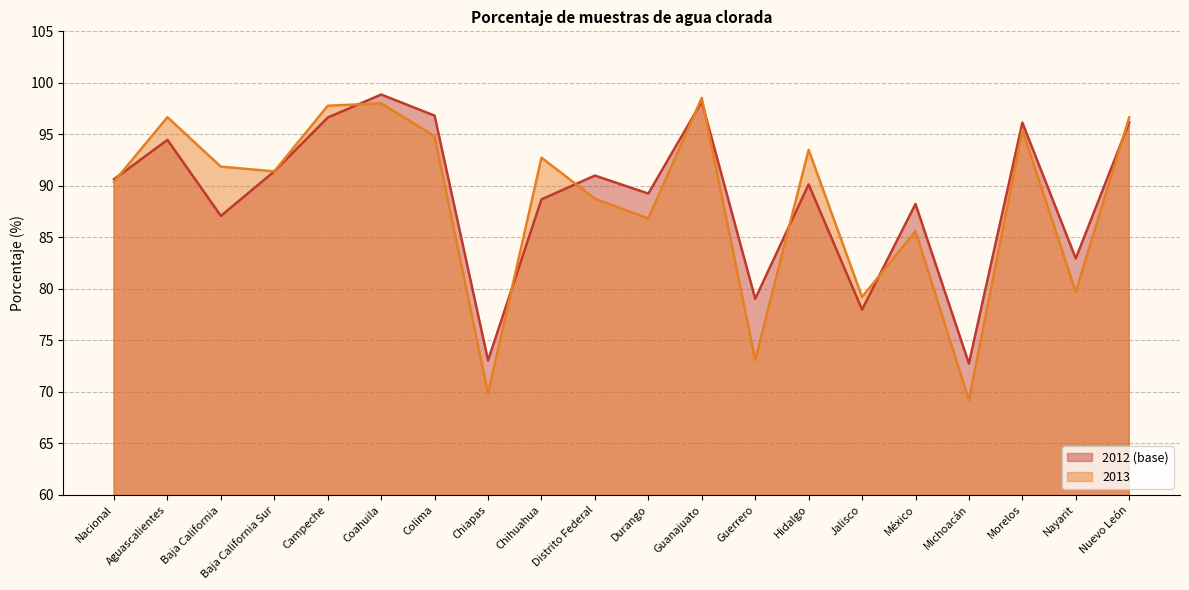

True or false: 2012 (base) has more than 1 points higher than both neighbors.

True